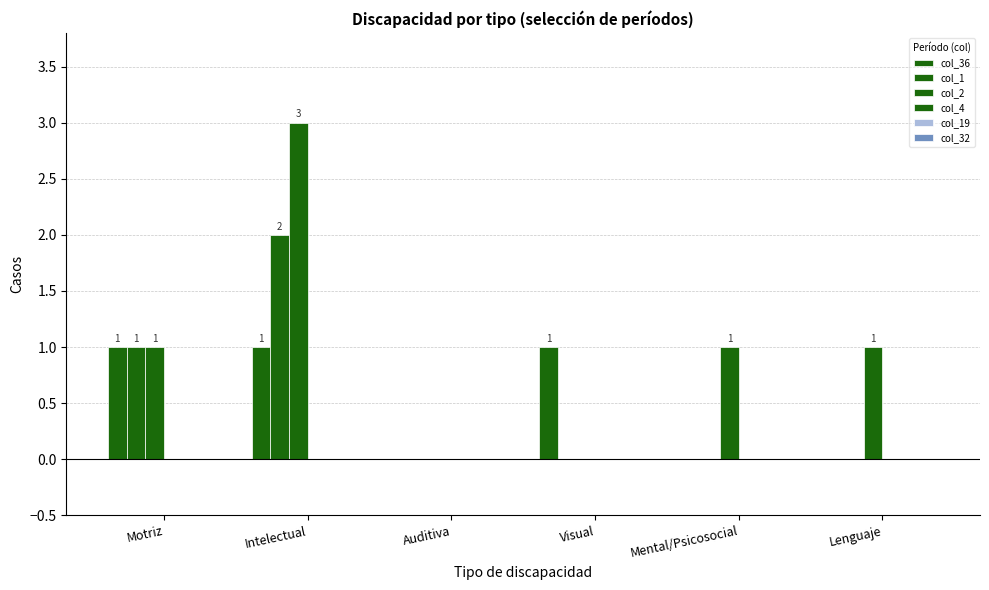

How many groups of bars are there?

6